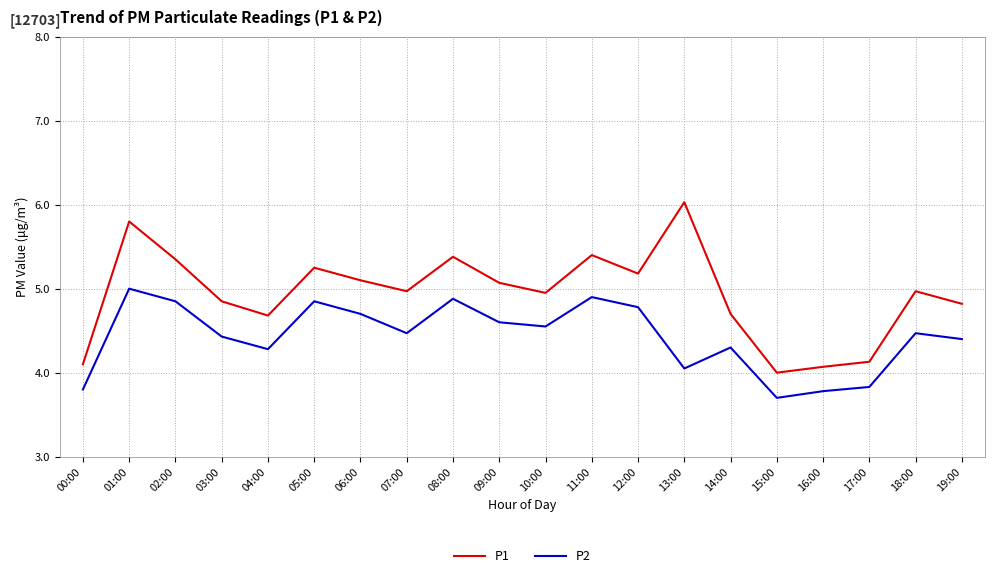

True or false: P2 has more than 0 points higher than both neighbors.

True